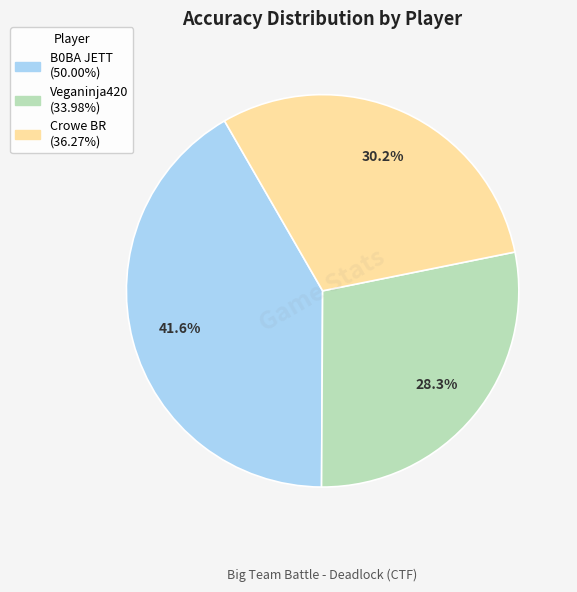

Approximately how many times larger is the value at B0BA JETT compared to Crowe BR?

1.4